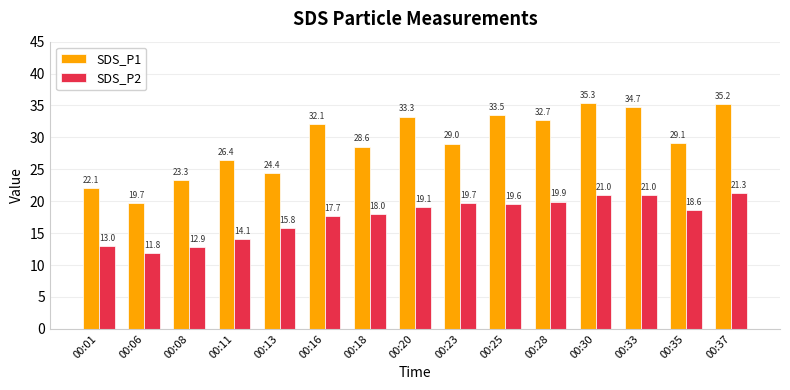

How many data points does each series have?

15